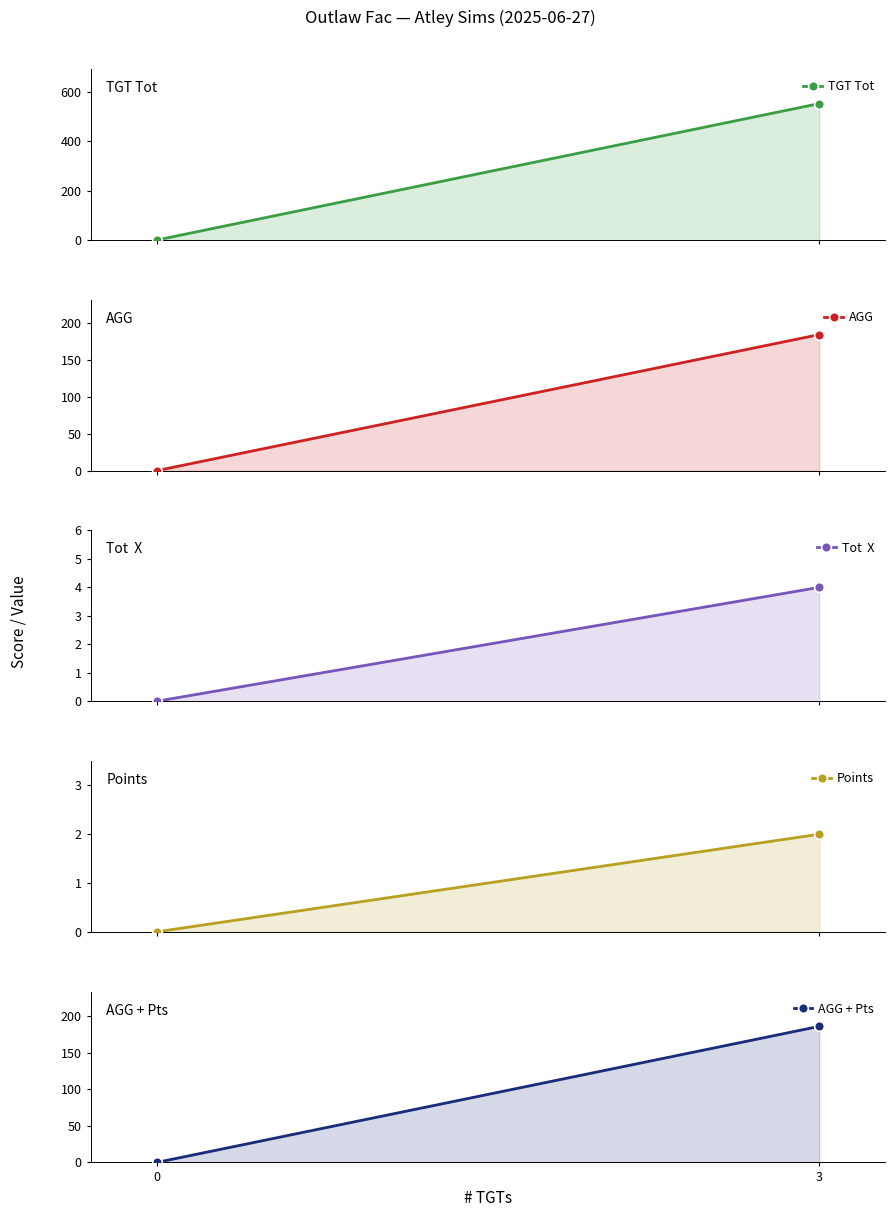

List the series in order of their peak value, lowest first.

Points, Tot  X, AGG, AGG + Pts, TGT Tot